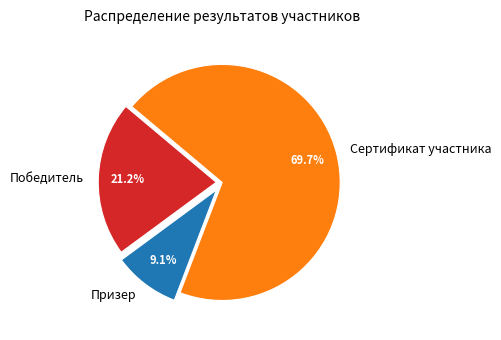

Which slice is the smallest?

Призер